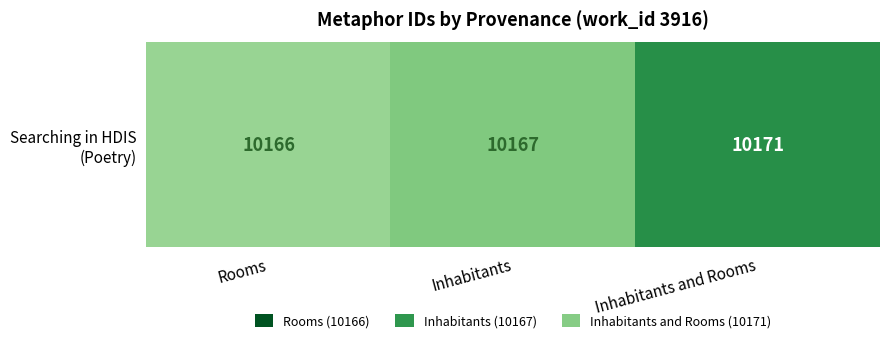

What is the ratio of the value at Inhabitants to the value at Inhabitants and Rooms?

1.0